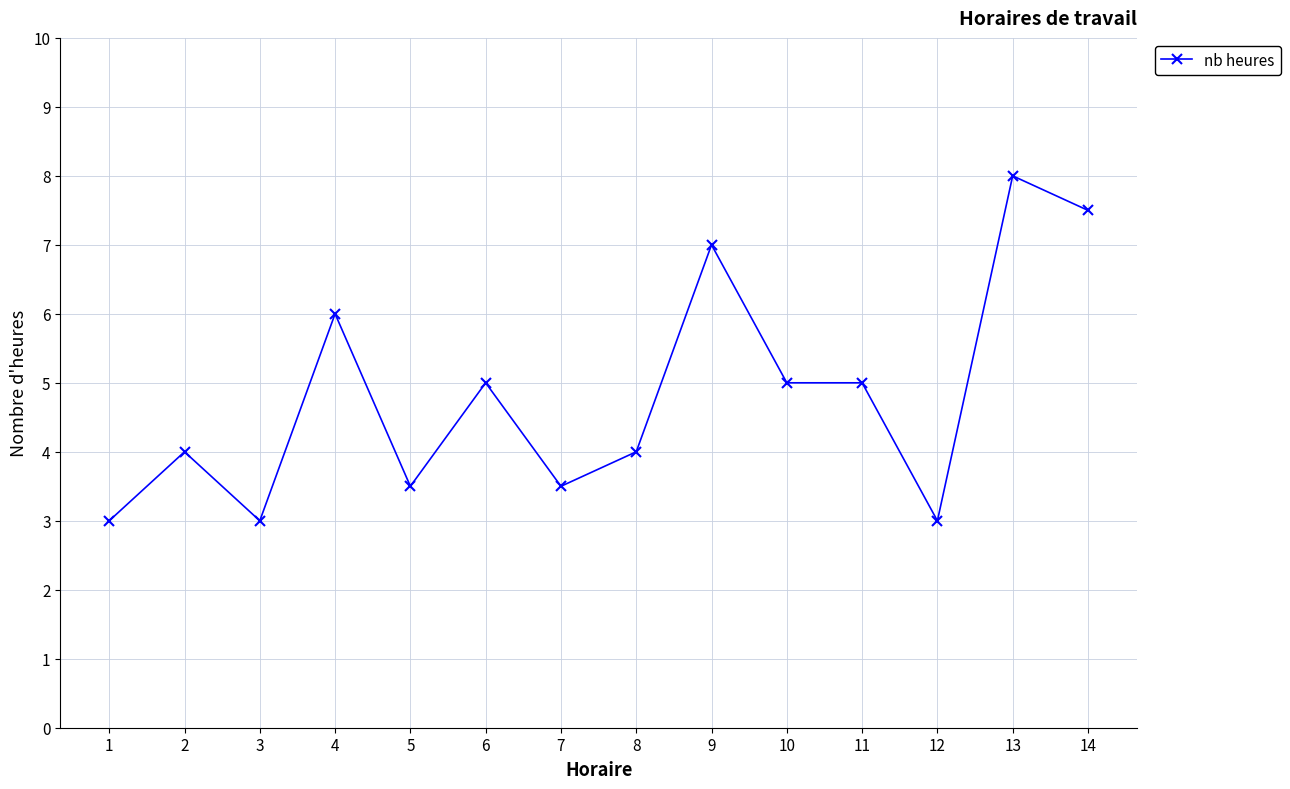

How many data points does each series have?

14